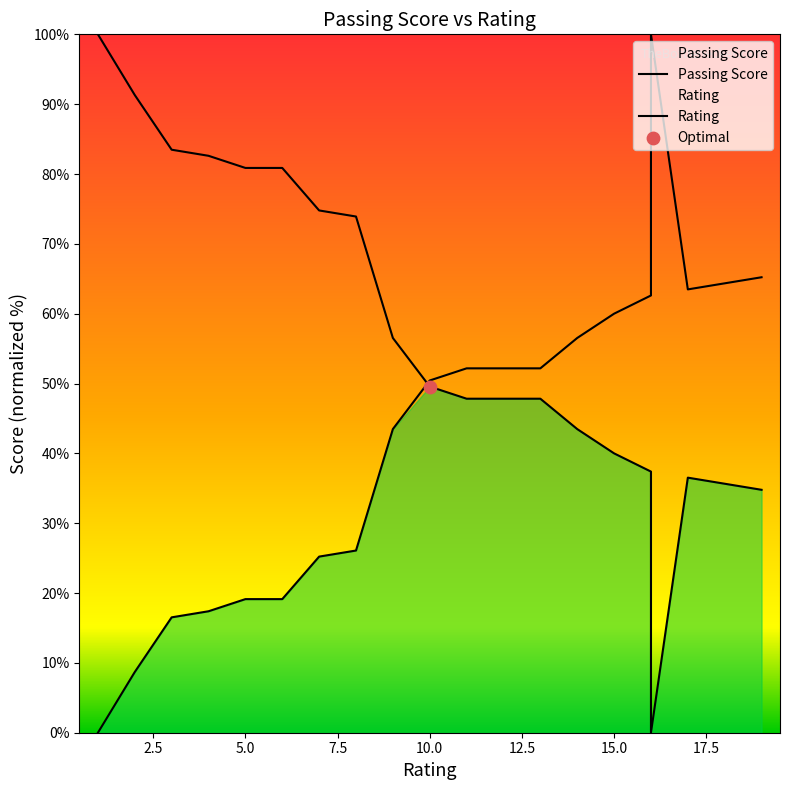

At how many categories does at least one series exceed 29?

20